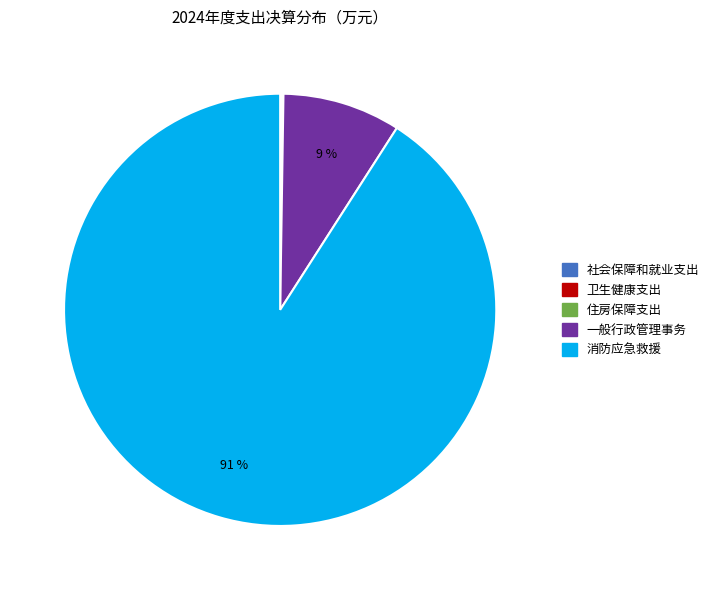

The 消防应急救援 slice represents 99% of the pie. True or false?

False